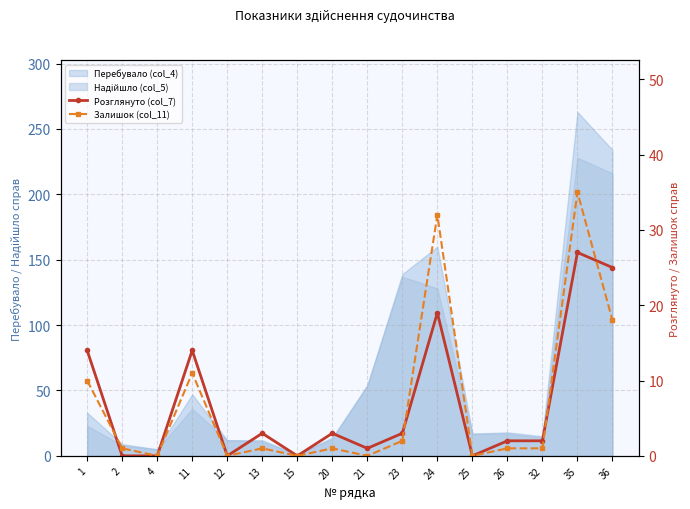

How many values in the Залишок (col_11) series are below 1?

5